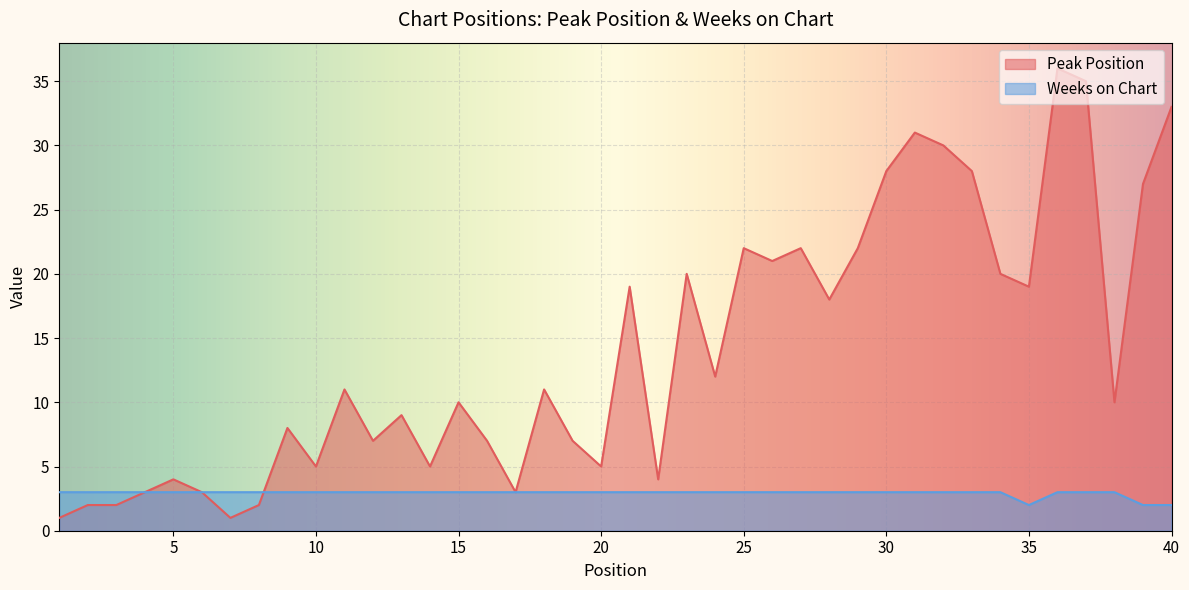

Count the number of data series in this chart.

2